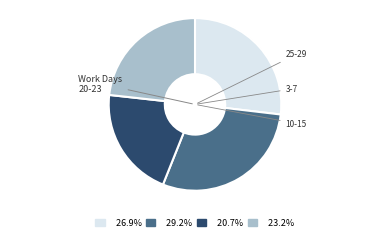

Does any single category account for the majority?

No